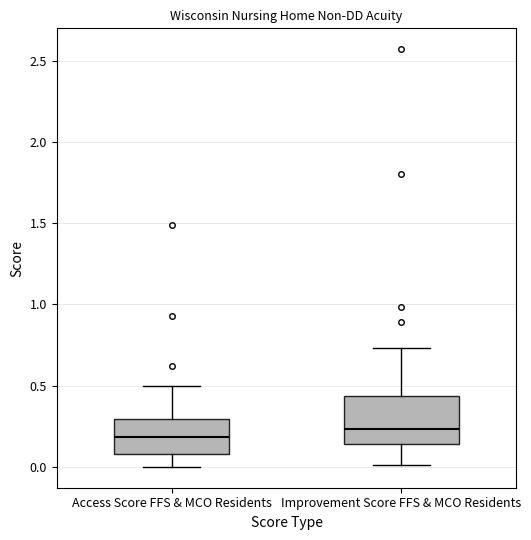

Reading left to right, transcribe this box plot: for each box, give where its median line is, the range the box spans, and where its two whiskers end, as read against the y-axis. The values are not printed on the chart, so give them approximately, as read against the axis.

Access Score FFS & MCO Residents: median 0.20, box 0.10 to 0.30, whiskers 0.00 to 0.50
Improvement Score FFS & MCO Residents: median 0.25, box 0.15 to 0.45, whiskers 0.00 to 0.75